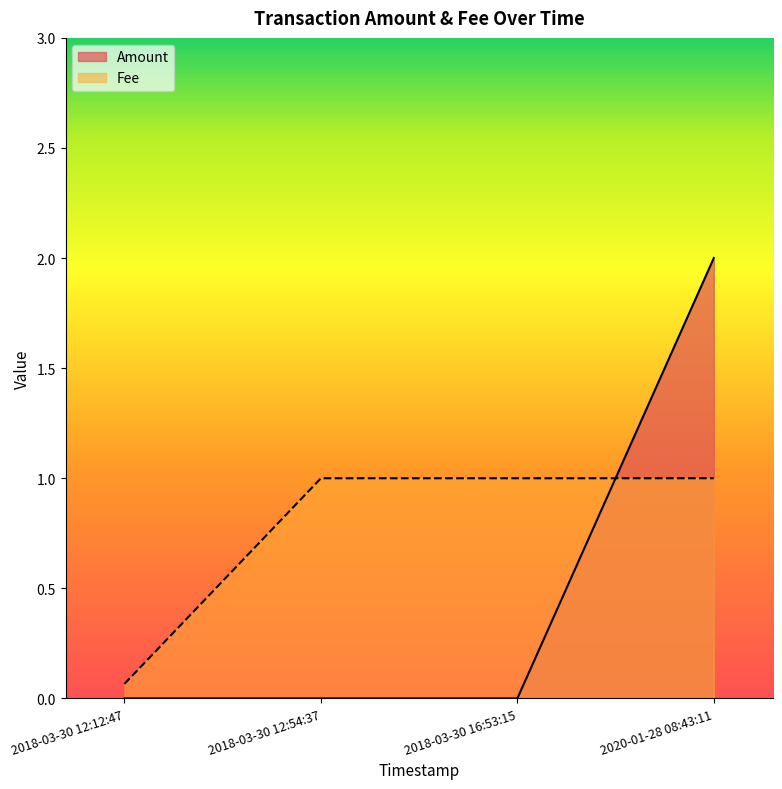

How many Amount values are between 0 and 2?

4